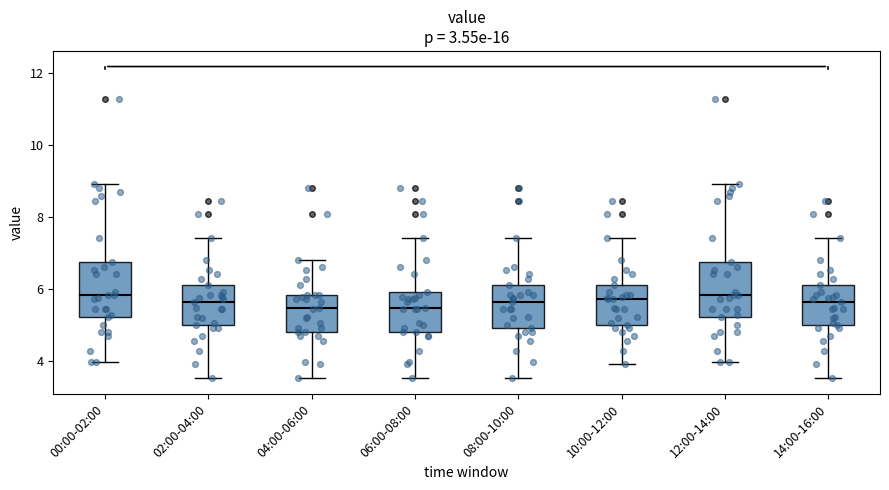

Reading left to right, transcribe this box plot: for each box, give where its median line is, the range the box spans, and where its two whiskers end, as read against the y-axis. The values are not printed on the chart, so give them approximately, as read against the axis.

00:00-02:00: median 5.8, box 5.2 to 6.8, whiskers 4.0 to 9.0
02:00-04:00: median 5.6, box 5.0 to 6.2, whiskers 3.6 to 7.4
04:00-06:00: median 5.4, box 4.8 to 5.8, whiskers 3.6 to 6.8
06:00-08:00: median 5.4, box 4.8 to 6.0, whiskers 3.6 to 7.4
08:00-10:00: median 5.6, box 5.0 to 6.2, whiskers 3.6 to 7.4
10:00-12:00: median 5.8, box 5.0 to 6.2, whiskers 4.0 to 7.4
12:00-14:00: median 5.8, box 5.2 to 6.8, whiskers 4.0 to 9.0
14:00-16:00: median 5.6, box 5.0 to 6.2, whiskers 3.6 to 7.4